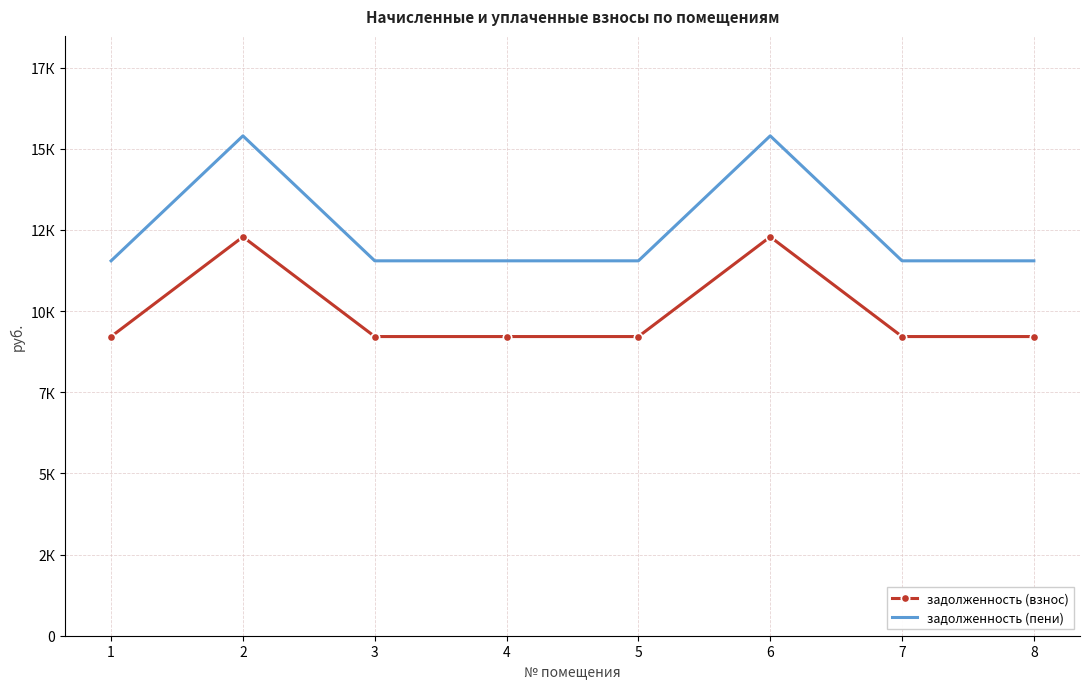

What are all the series names shown in the legend?

задолженность (взнос), задолженность (пени)